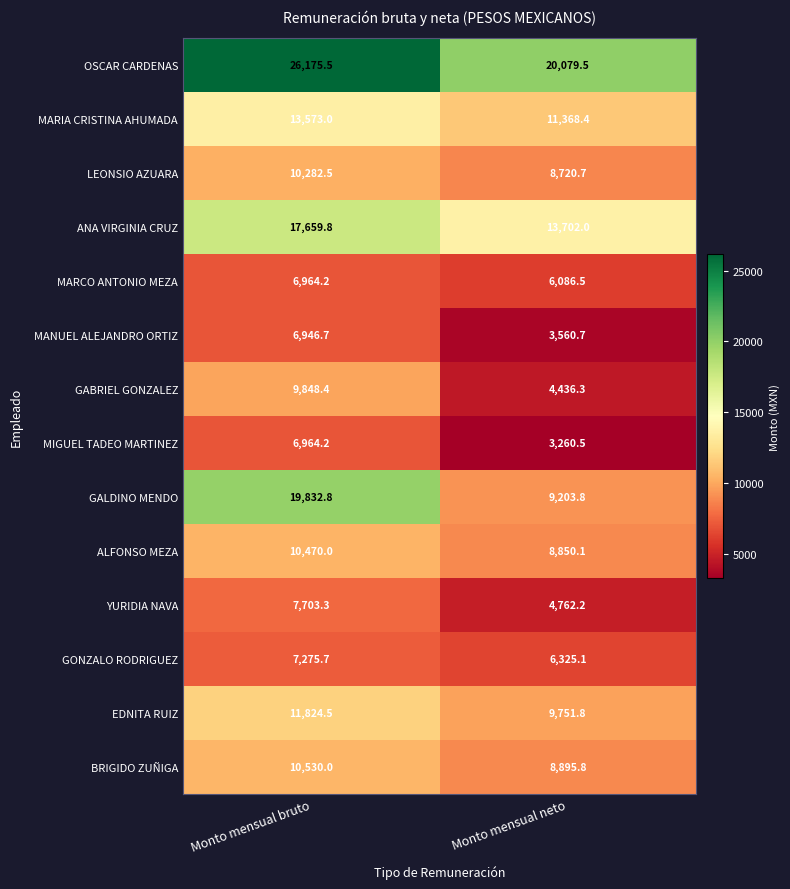

Which series has the largest total across all categories?

OSCAR CARDENAS